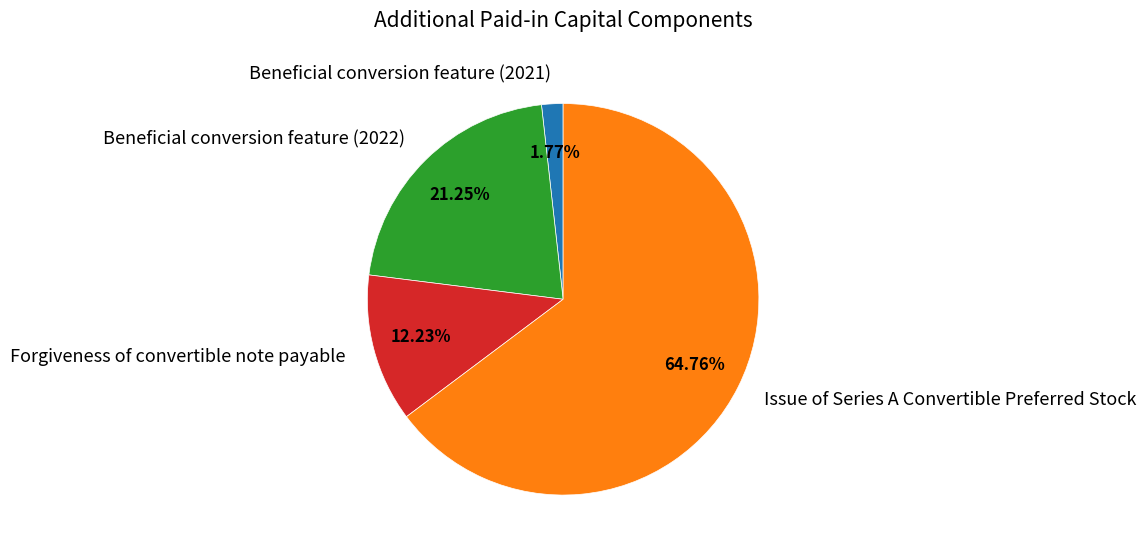

To the nearest percent, what is the difference between the Beneficial conversion feature (2022) and Forgiveness of convertible note payable slice percentages?

9%